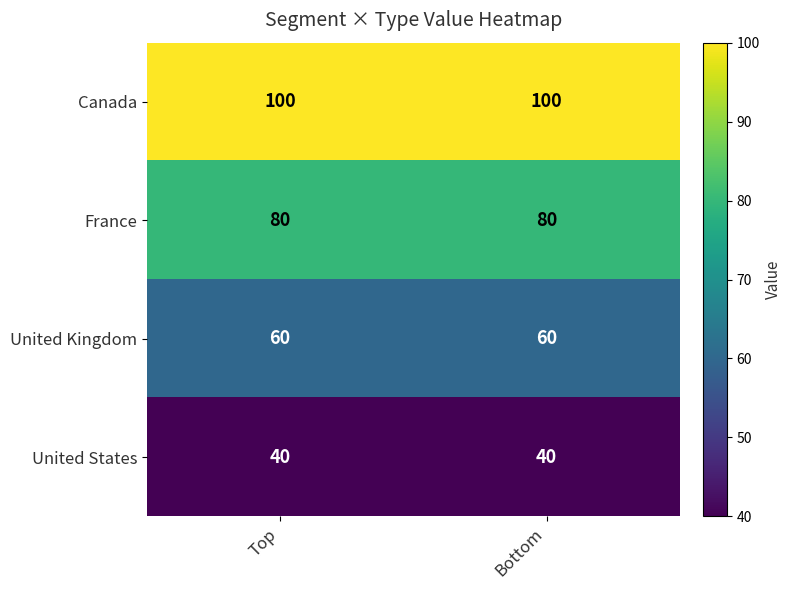

The value of France at Top is 80. True or false?

True